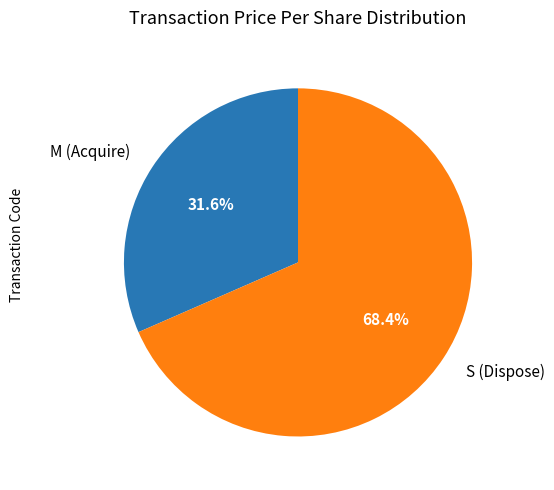

Is S (Dispose) the majority of the pie?

Yes